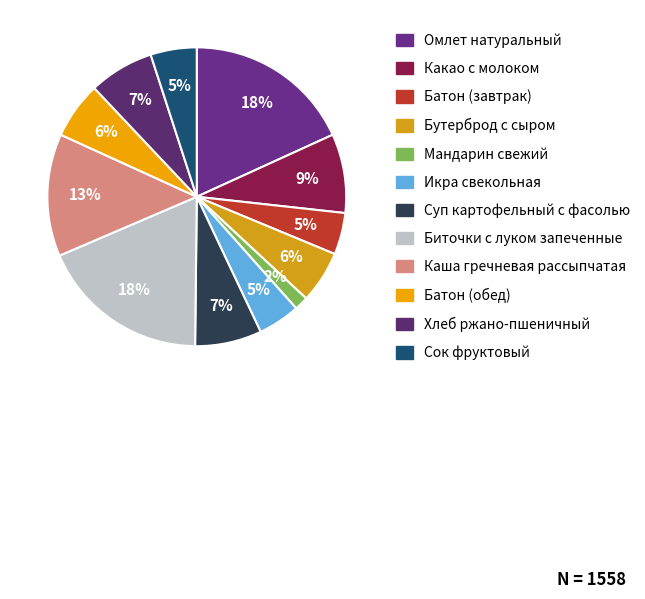

To the nearest percent, what is the average slice percentage?

8%